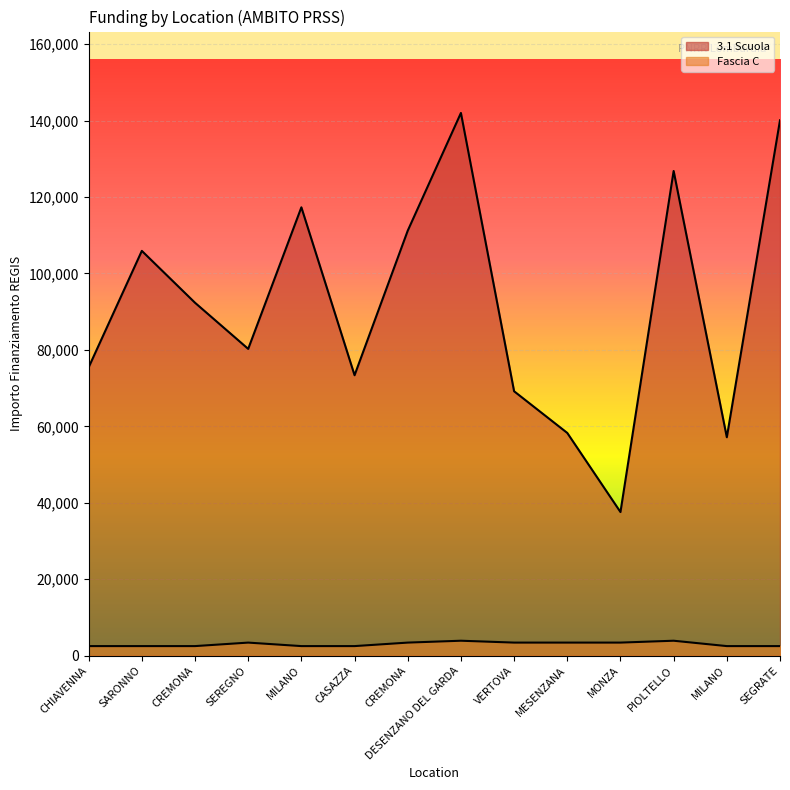

At which category is the sum across all series the highest?

DESENZANO DEL GARDA